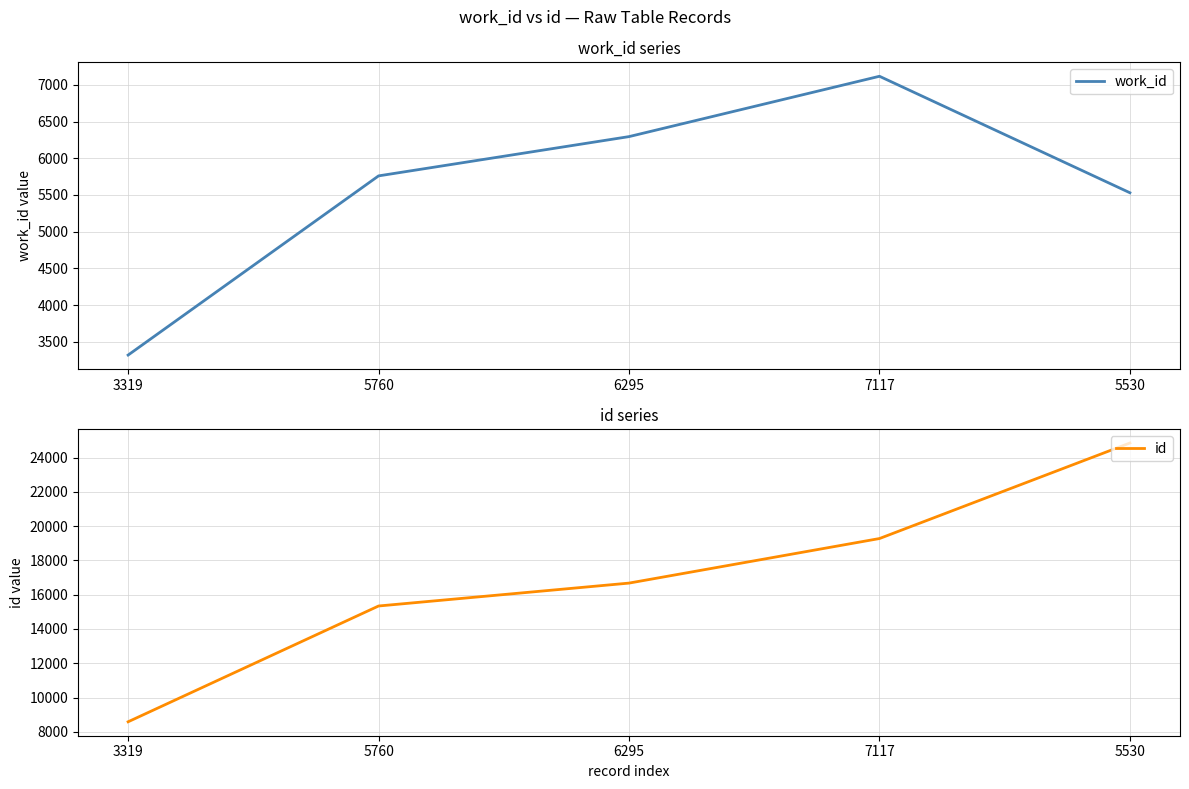

True or false: id and work_id intersect in this chart.

False